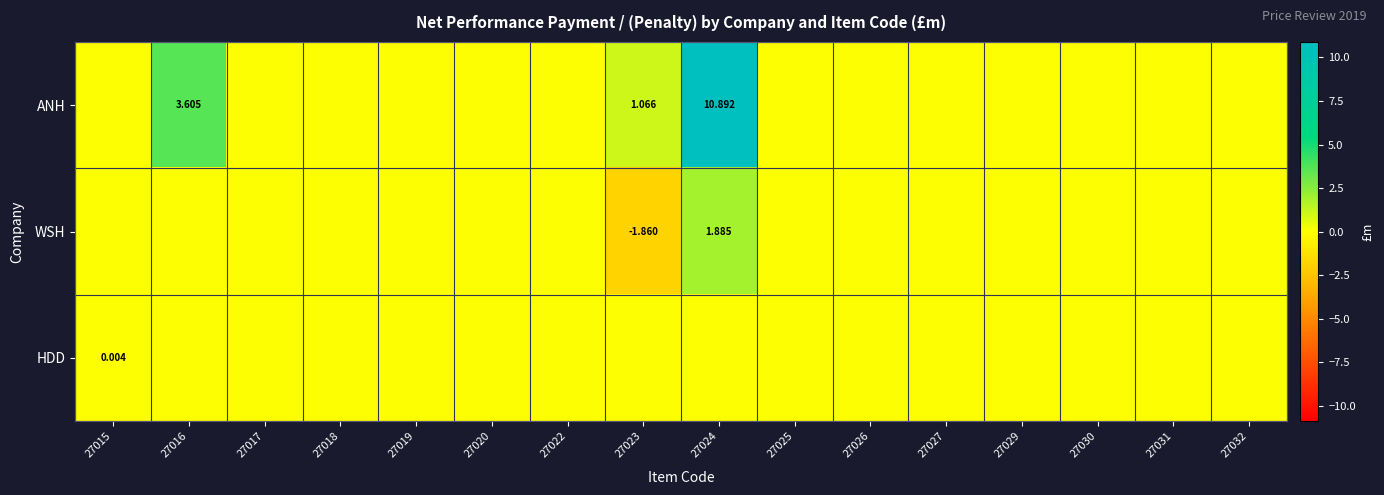

What is the highest value of the ANH series?

10.9